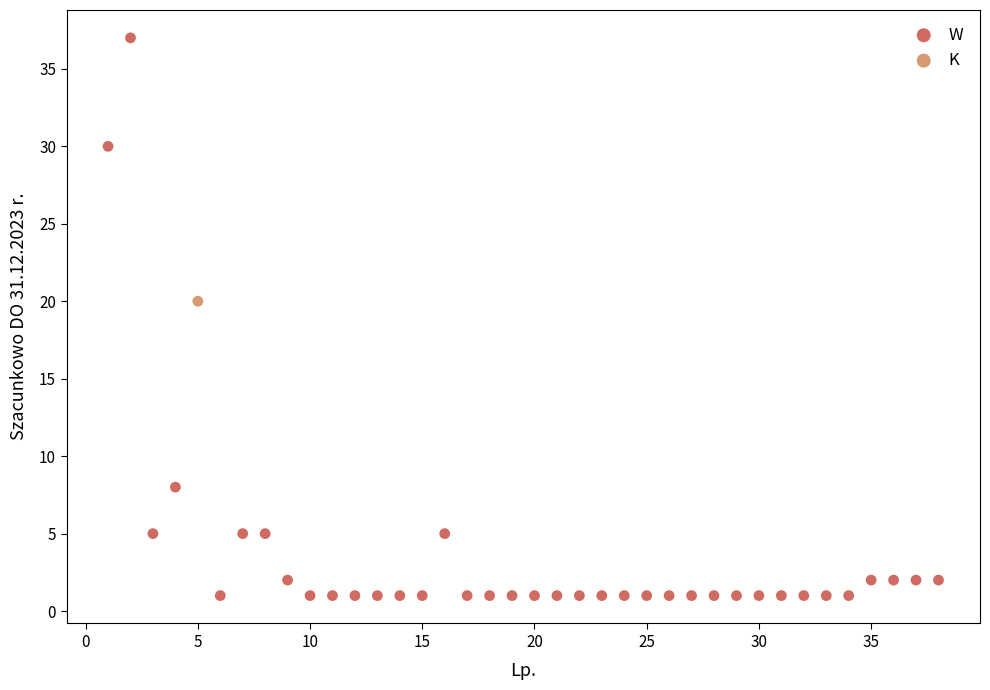

What are all the series names shown in the legend?

W, K